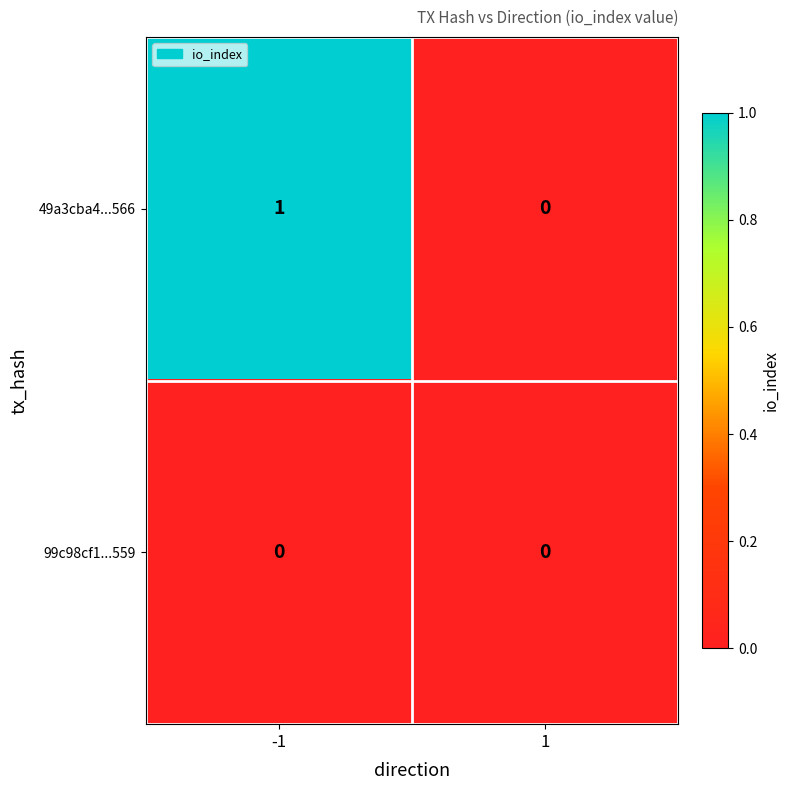

Rank the series by their maximum value, from lowest to highest.

99c98cf1...559, 49a3cba4...566